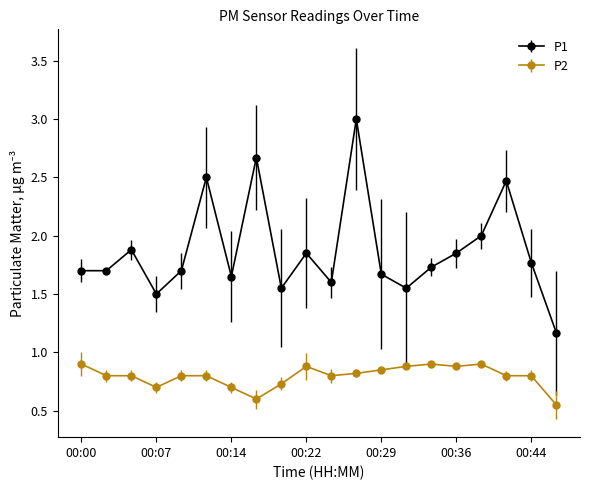

Does the chart have visible grid lines?

No